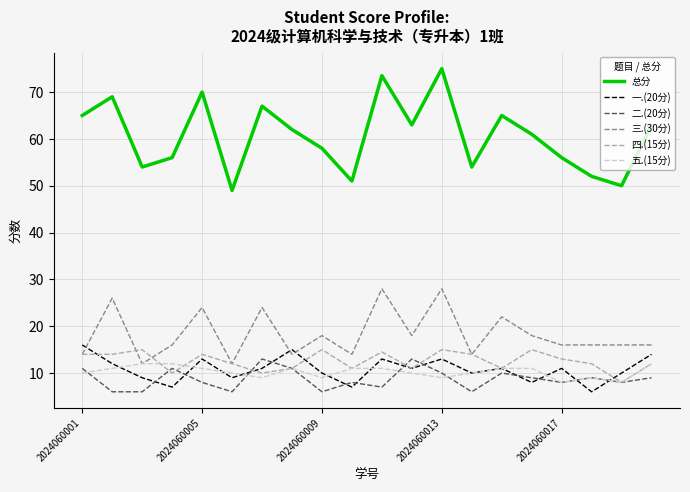

What is the greatest value displayed?

75.0